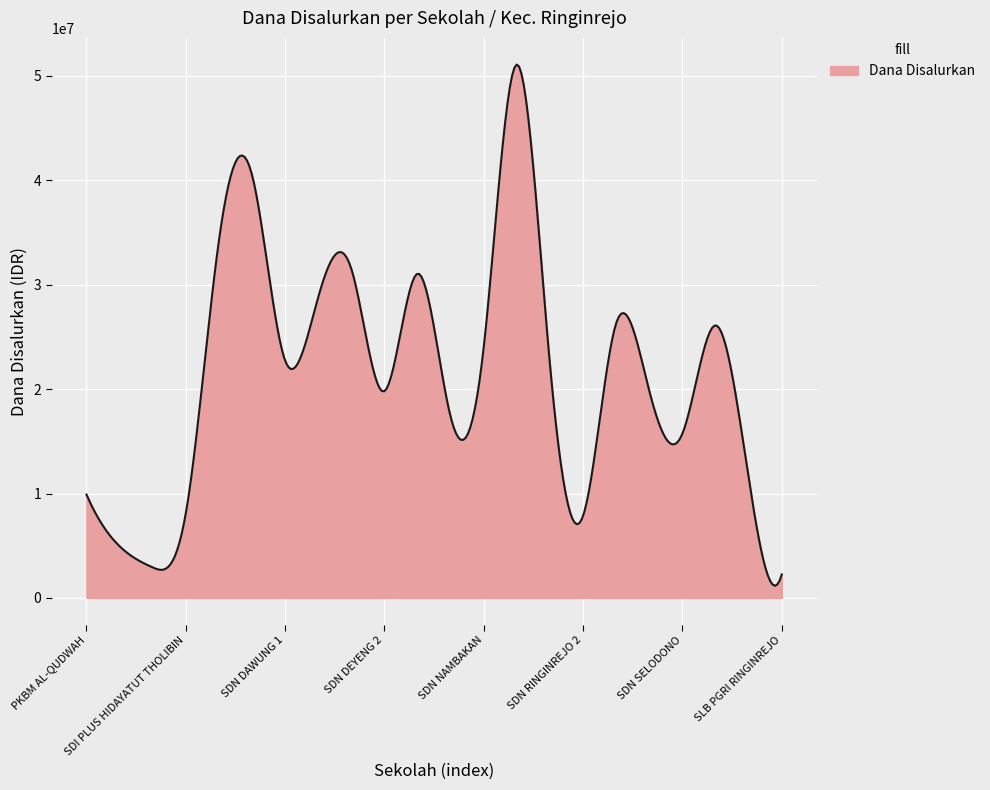

What is the difference between the second highest and minimum values?

49717797.6